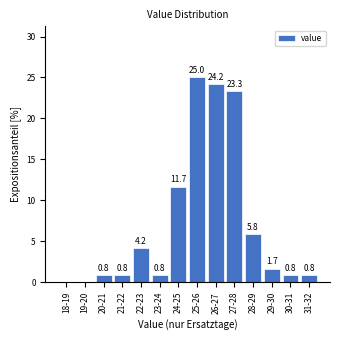

Reading left to right, what are all the values shown in this chart?

18-19=0.0	19-20=0.0	20-21=0.8	21-22=0.8	22-23=4.2	23-24=0.8	24-25=11.7	25-26=25.0	26-27=24.2	27-28=23.3	28-29=5.8	29-30=1.7	30-31=0.8	31-32=0.8